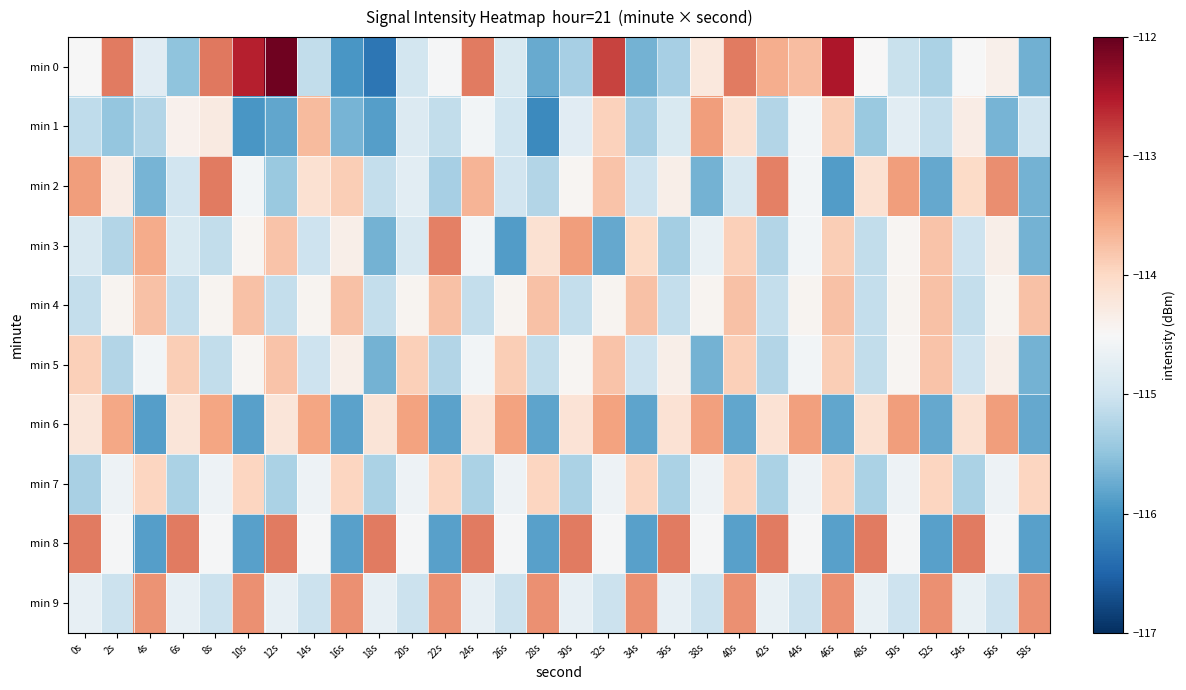

Reading right to left, list all the values displayed in this chart.

min 0: 58s=-115.7	56s=-114.4	54s=-114.5	52s=-115.3	50s=-115.0	48s=-114.5	46s=-112.5	44s=-113.7	42s=-113.6	40s=-113.2	38s=-114.2	36s=-115.3	34s=-115.7	32s=-112.8	30s=-115.3	28s=-115.8	26s=-114.9	24s=-113.2	22s=-114.5	20s=-115.0	18s=-116.3	16s=-116.0	14s=-115.1	12s=-112.1	10s=-112.6	8s=-113.2	6s=-115.5	4s=-114.8	2s=-113.2	0s=-114.5
min 1: 58s=-115.0	56s=-115.7	54s=-114.3	52s=-115.1	50s=-114.8	48s=-115.4	46s=-113.9	44s=-114.6	42s=-115.2	40s=-114.1	38s=-113.5	36s=-114.9	34s=-115.3	32s=-113.9	30s=-114.8	28s=-116.1	26s=-115.0	24s=-114.6	22s=-115.1	20s=-114.8	18s=-115.9	16s=-115.7	14s=-113.7	12s=-115.8	10s=-116.0	8s=-114.3	6s=-114.4	4s=-115.2	2s=-115.5	0s=-115.1
min 2: 58s=-115.7	56s=-113.3	54s=-114.0	52s=-115.8	50s=-113.5	48s=-114.1	46s=-115.9	44s=-114.6	42s=-113.2	40s=-114.9	38s=-115.7	36s=-114.3	34s=-115.0	32s=-113.8	30s=-114.5	28s=-115.2	26s=-115.0	24s=-113.7	22s=-115.3	20s=-114.8	18s=-115.1	16s=-113.9	14s=-114.1	12s=-115.4	10s=-114.6	8s=-113.2	6s=-115.0	4s=-115.7	2s=-114.3	0s=-113.5
min 3: 58s=-115.7	56s=-114.3	54s=-115.0	52s=-113.8	50s=-114.5	48s=-115.1	46s=-113.9	44s=-114.6	42s=-115.2	40s=-113.9	38s=-114.7	36s=-115.3	34s=-114.0	32s=-115.8	30s=-113.5	28s=-114.1	26s=-115.9	24s=-114.6	22s=-113.2	20s=-114.9	18s=-115.7	16s=-114.3	14s=-115.0	12s=-113.8	10s=-114.5	8s=-115.1	6s=-114.9	4s=-113.6	2s=-115.2	0s=-114.9
min 4: 58s=-113.8	56s=-114.4	54s=-115.1	52s=-113.8	50s=-114.4	48s=-115.1	46s=-113.8	44s=-114.4	42s=-115.1	40s=-113.8	38s=-114.4	36s=-115.1	34s=-113.8	32s=-114.4	30s=-115.1	28s=-113.8	26s=-114.4	24s=-115.1	22s=-113.8	20s=-114.4	18s=-115.1	16s=-113.8	14s=-114.4	12s=-115.1	10s=-113.8	8s=-114.4	6s=-115.1	4s=-113.8	2s=-114.4	0s=-115.1
min 5: 58s=-115.7	56s=-114.3	54s=-115.0	52s=-113.8	50s=-114.5	48s=-115.1	46s=-113.9	44s=-114.6	42s=-115.2	40s=-113.9	38s=-115.7	36s=-114.3	34s=-115.0	32s=-113.8	30s=-114.5	28s=-115.1	26s=-113.9	24s=-114.6	22s=-115.2	20s=-113.9	18s=-115.7	16s=-114.3	14s=-115.0	12s=-113.8	10s=-114.5	8s=-115.1	6s=-113.9	4s=-114.6	2s=-115.2	0s=-113.9
min 6: 58s=-115.8	56s=-113.4	54s=-114.1	52s=-115.8	50s=-113.5	48s=-114.1	46s=-115.8	44s=-113.5	42s=-114.1	40s=-115.8	38s=-113.5	36s=-114.1	34s=-115.8	32s=-113.5	30s=-114.2	28s=-115.8	26s=-113.5	24s=-114.2	22s=-115.8	20s=-113.5	18s=-114.2	16s=-115.8	14s=-113.5	12s=-114.2	10s=-115.9	8s=-113.5	6s=-114.2	4s=-115.9	2s=-113.5	0s=-114.2
min 7: 58s=-114.0	56s=-114.6	54s=-115.3	52s=-114.0	50s=-114.6	48s=-115.3	46s=-114.0	44s=-114.6	42s=-115.3	40s=-114.0	38s=-114.6	36s=-115.3	34s=-114.0	32s=-114.6	30s=-115.3	28s=-114.0	26s=-114.6	24s=-115.3	22s=-114.0	20s=-114.6	18s=-115.3	16s=-114.0	14s=-114.6	12s=-115.3	10s=-114.0	8s=-114.6	6s=-115.3	4s=-114.0	2s=-114.6	0s=-115.3
min 8: 58s=-115.9	56s=-114.5	54s=-113.2	52s=-115.9	50s=-114.5	48s=-113.2	46s=-115.9	44s=-114.5	42s=-113.2	40s=-115.9	38s=-114.5	36s=-113.2	34s=-115.9	32s=-114.5	30s=-113.2	28s=-115.9	26s=-114.5	24s=-113.2	22s=-115.9	20s=-114.5	18s=-113.2	16s=-115.9	14s=-114.5	12s=-113.2	10s=-115.9	8s=-114.5	6s=-113.2	4s=-115.9	2s=-114.5	0s=-113.2
min 9: 58s=-113.4	56s=-115.0	54s=-114.7	52s=-113.4	50s=-115.0	48s=-114.7	46s=-113.4	44s=-115.0	42s=-114.7	40s=-113.4	38s=-115.0	36s=-114.7	34s=-113.4	32s=-115.0	30s=-114.7	28s=-113.4	26s=-115.0	24s=-114.7	22s=-113.4	20s=-115.0	18s=-114.7	16s=-113.4	14s=-115.0	12s=-114.7	10s=-113.4	8s=-115.0	6s=-114.7	4s=-113.4	2s=-115.0	0s=-114.7